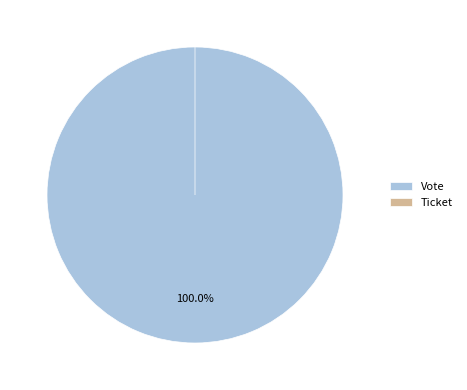

Between Vote and Ticket, which is larger?

Vote